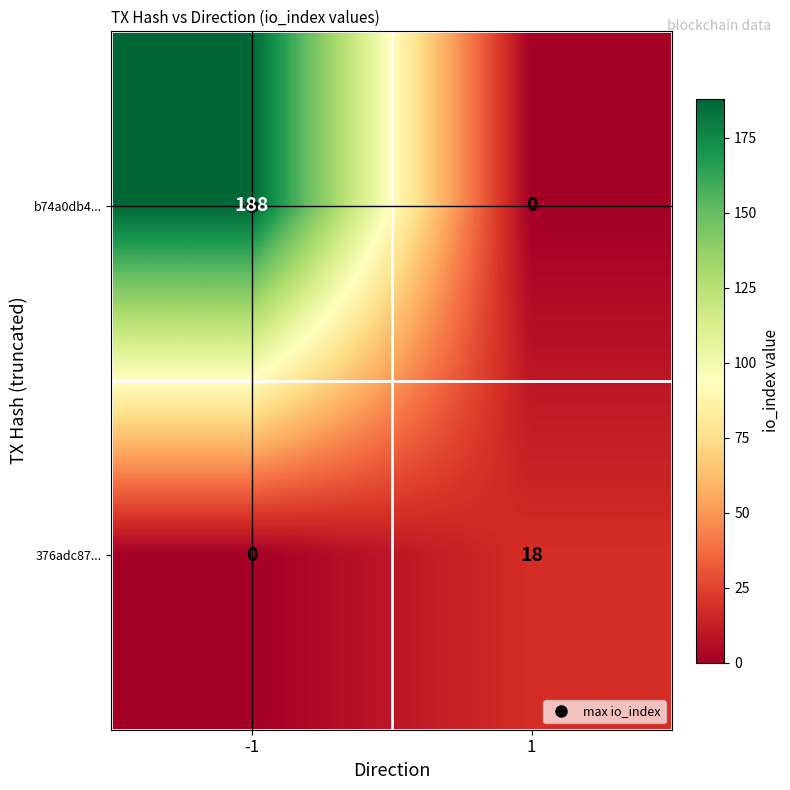

Which series has the largest total across all categories?

b74a0db4...